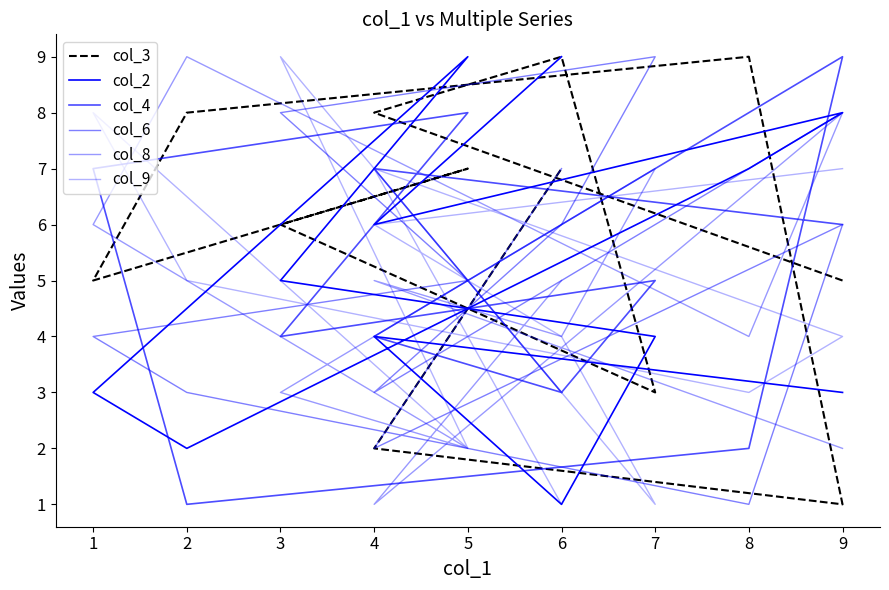

Rank the series by their maximum value, from lowest to highest.

col_3, col_2, col_4, col_6, col_8, col_9